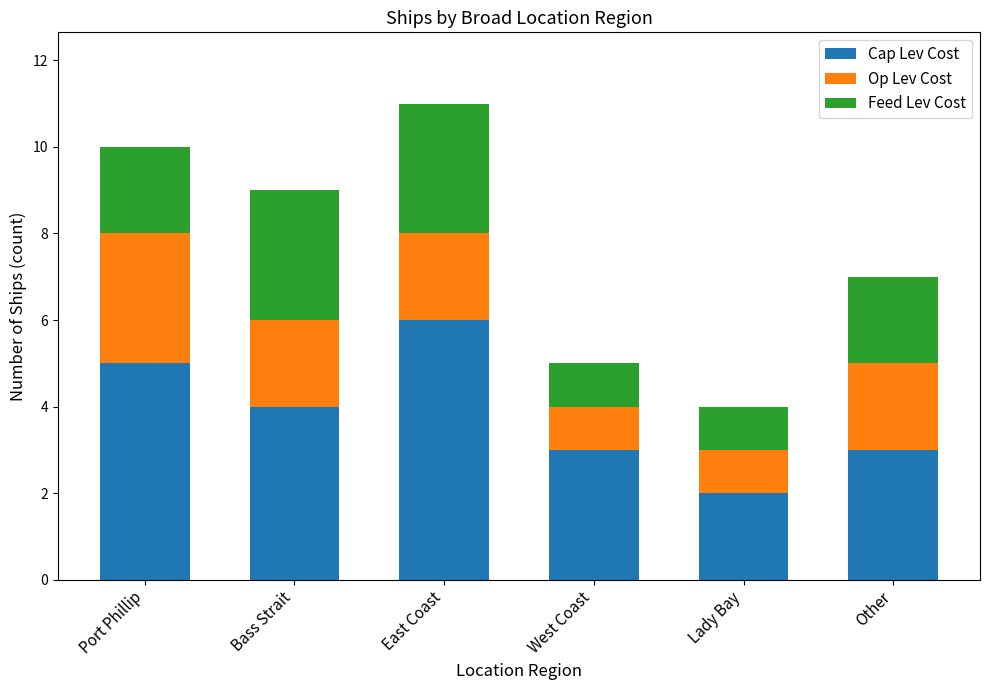

What is the approximate value of Cap Lev Cost at Other?

3